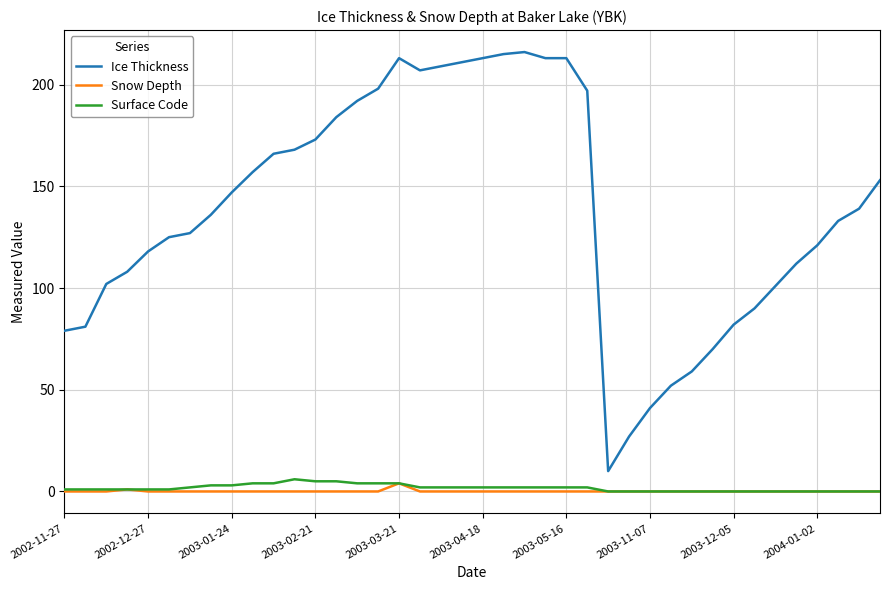

Which series has the largest range (max minus min)?

Ice Thickness